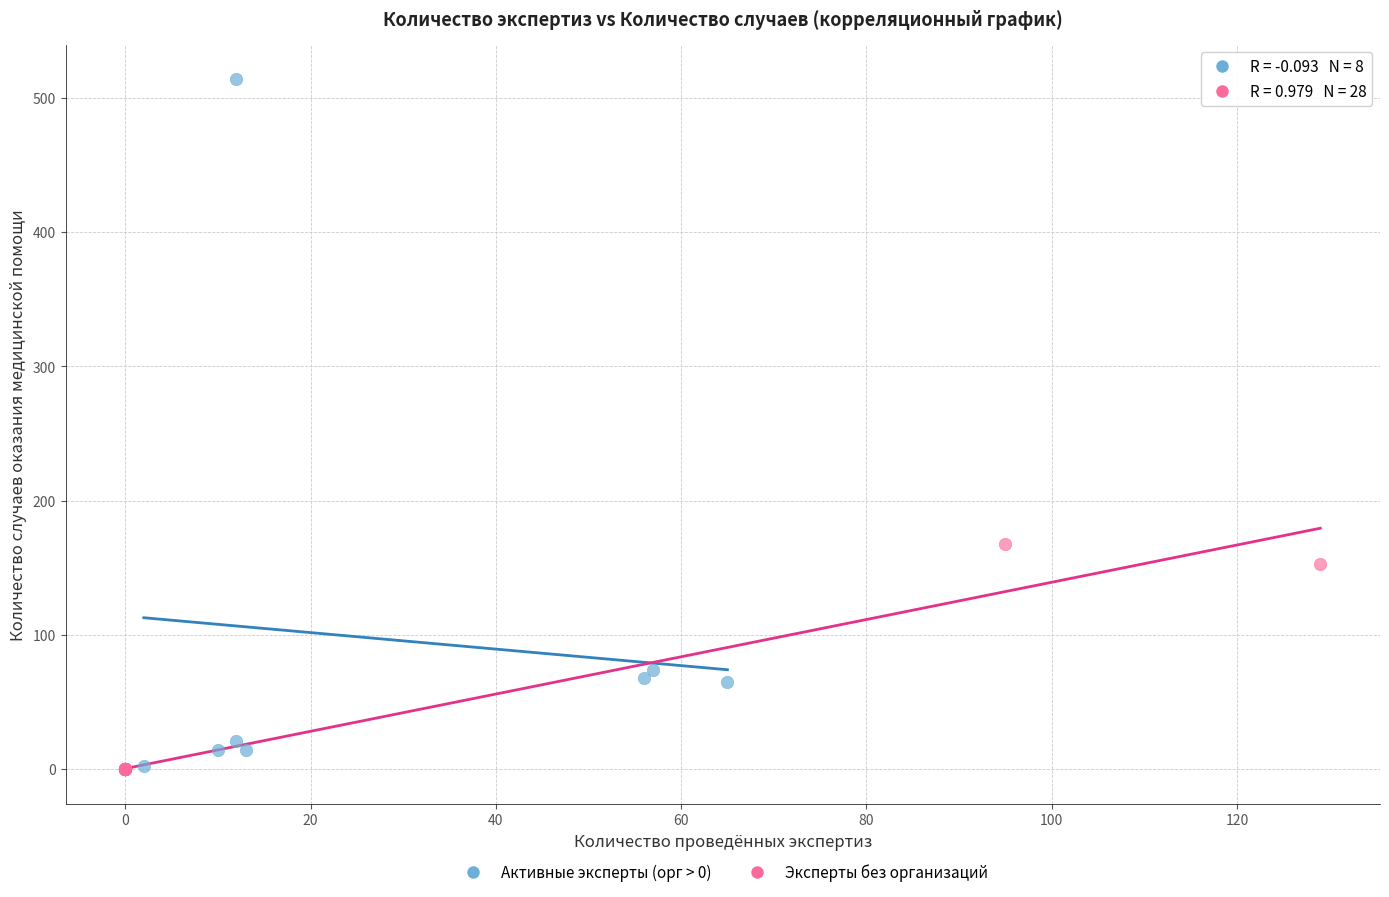

Which series has the largest Y range (max minus min)?

Активные эксперты (орг > 0)